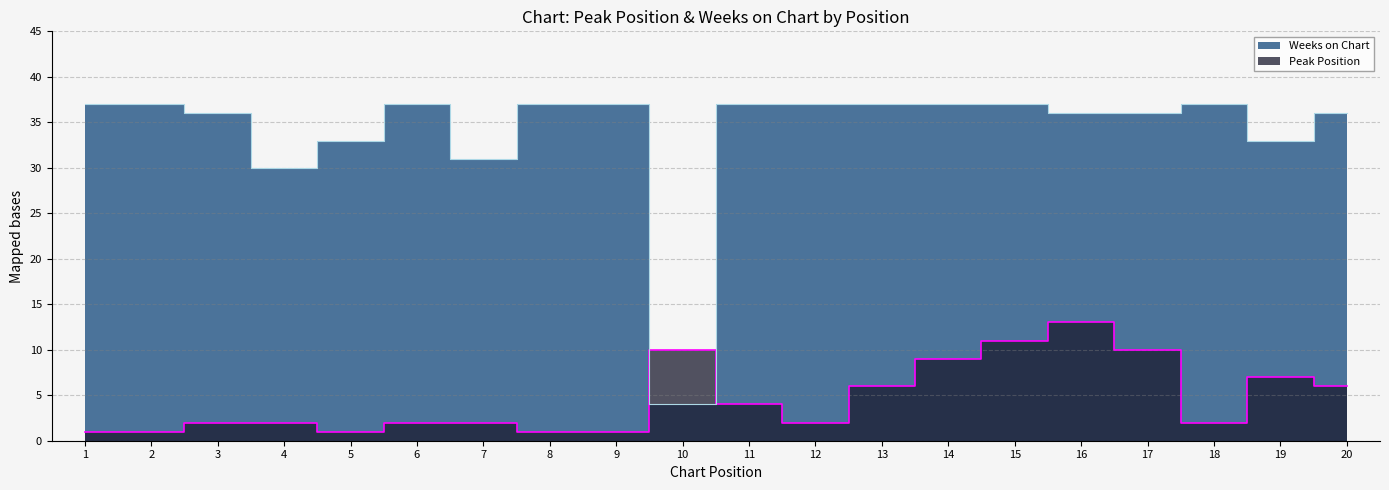

Which series changed the most between 5 and 18?

Weeks on Chart